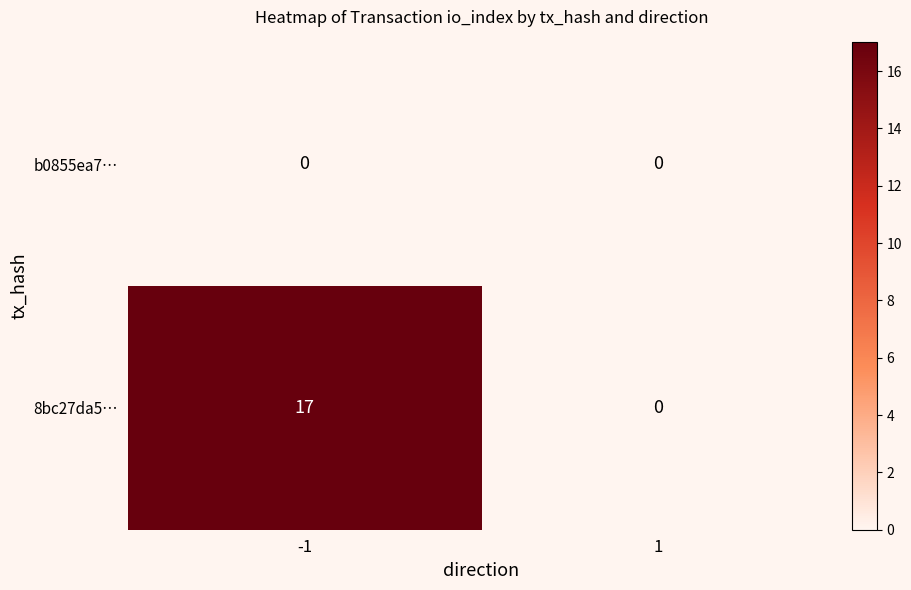

Which series changed the most between -1 and 1?

8bc27da5…